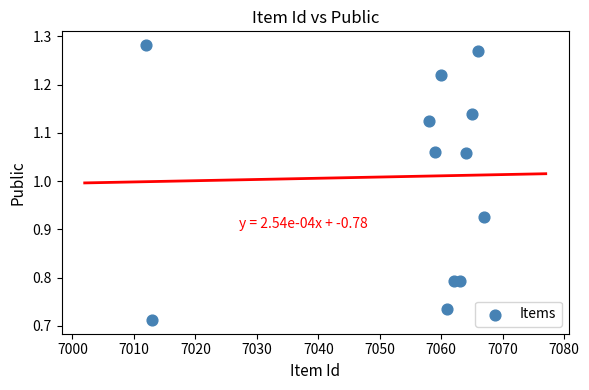

What is the range of X values (max minus min)?

55.0